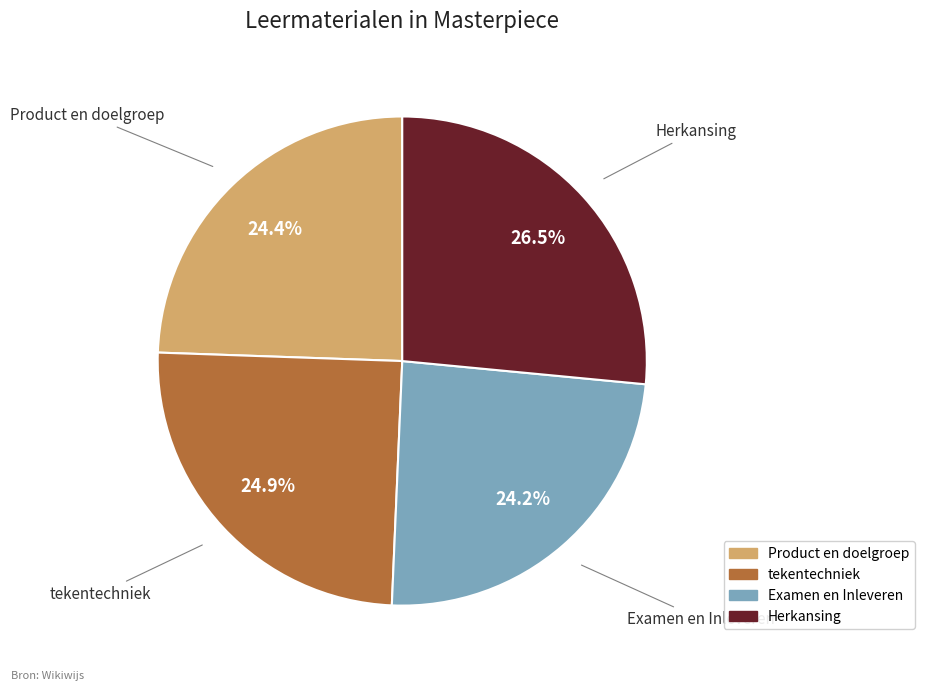

How many slices are in this pie chart?

4